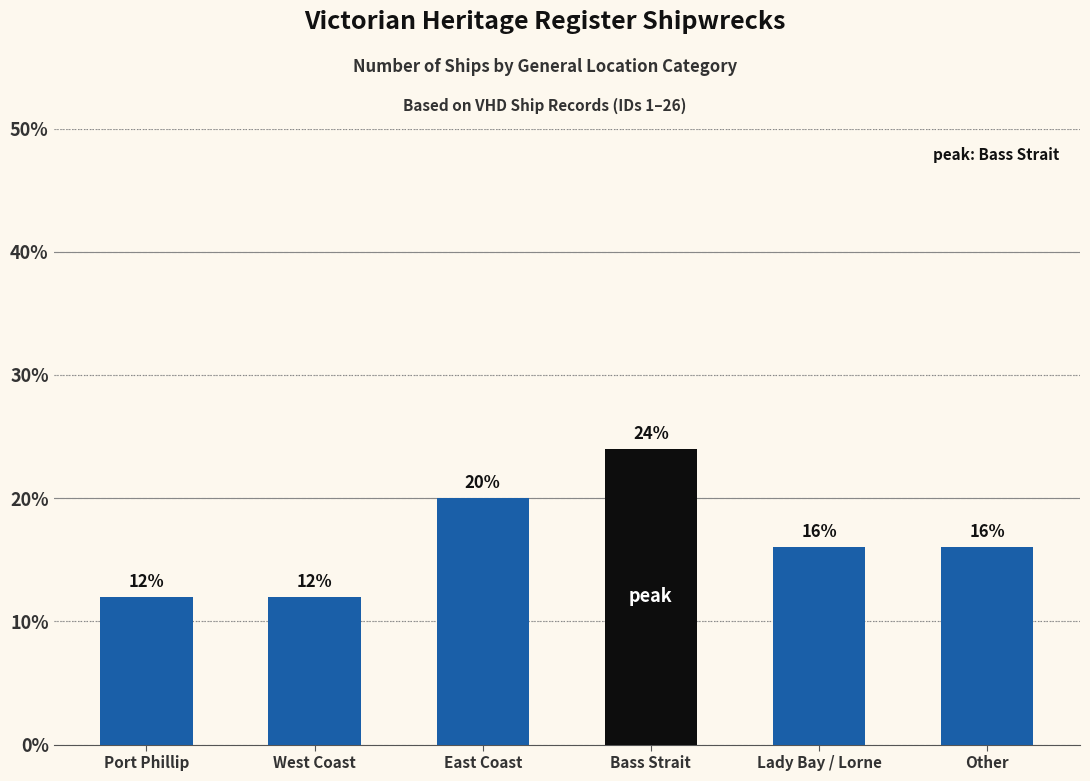

Approximately how many times larger is the value at Lady Bay / Lorne compared to West Coast?

1.3